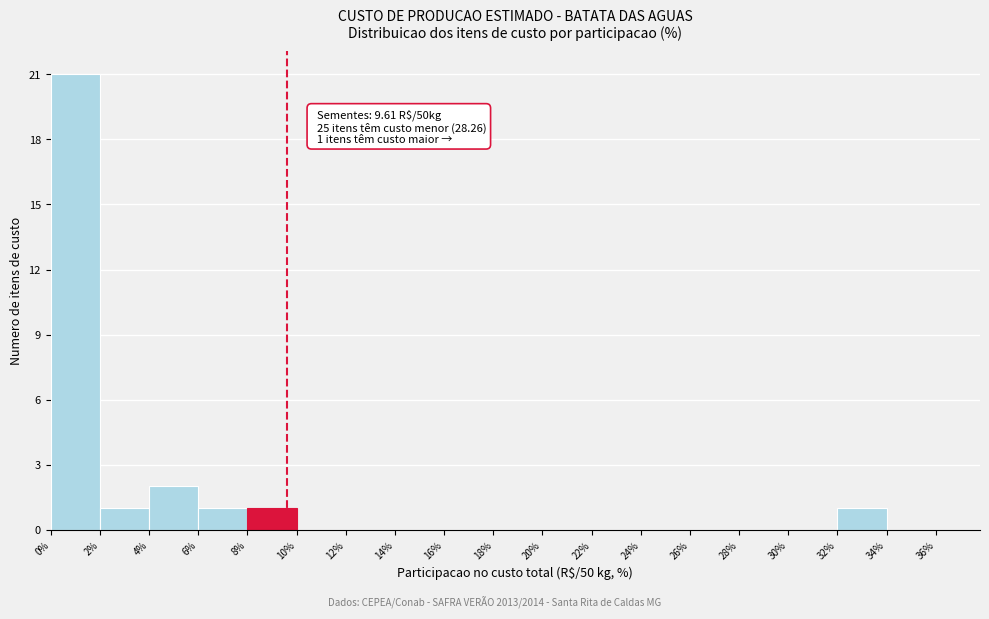

Over which range of the x-axis is the bar tallest?

0% to 2%